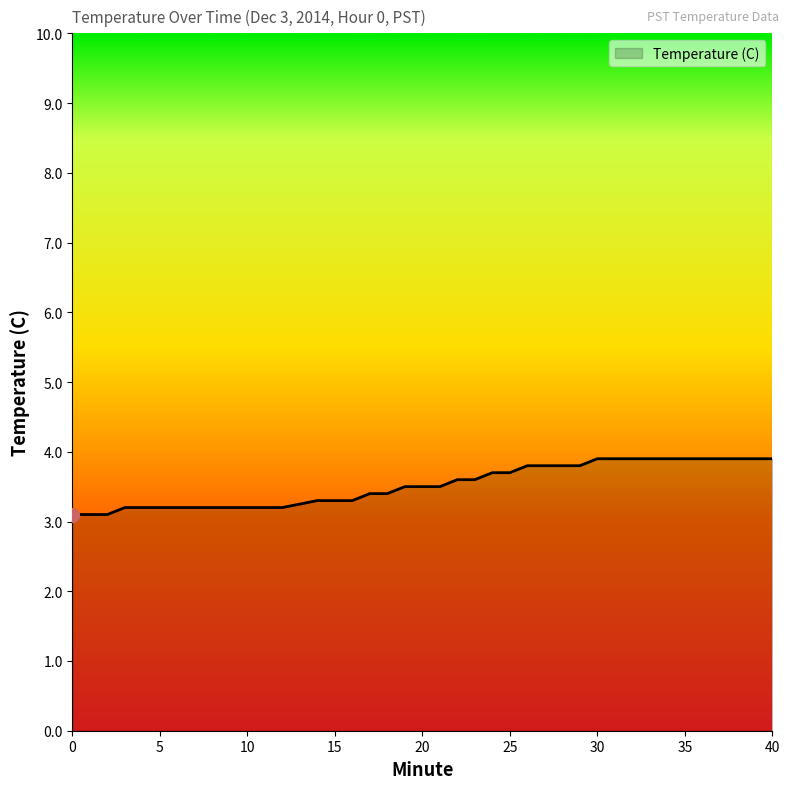

Count the values in the range 3 to 4.

40